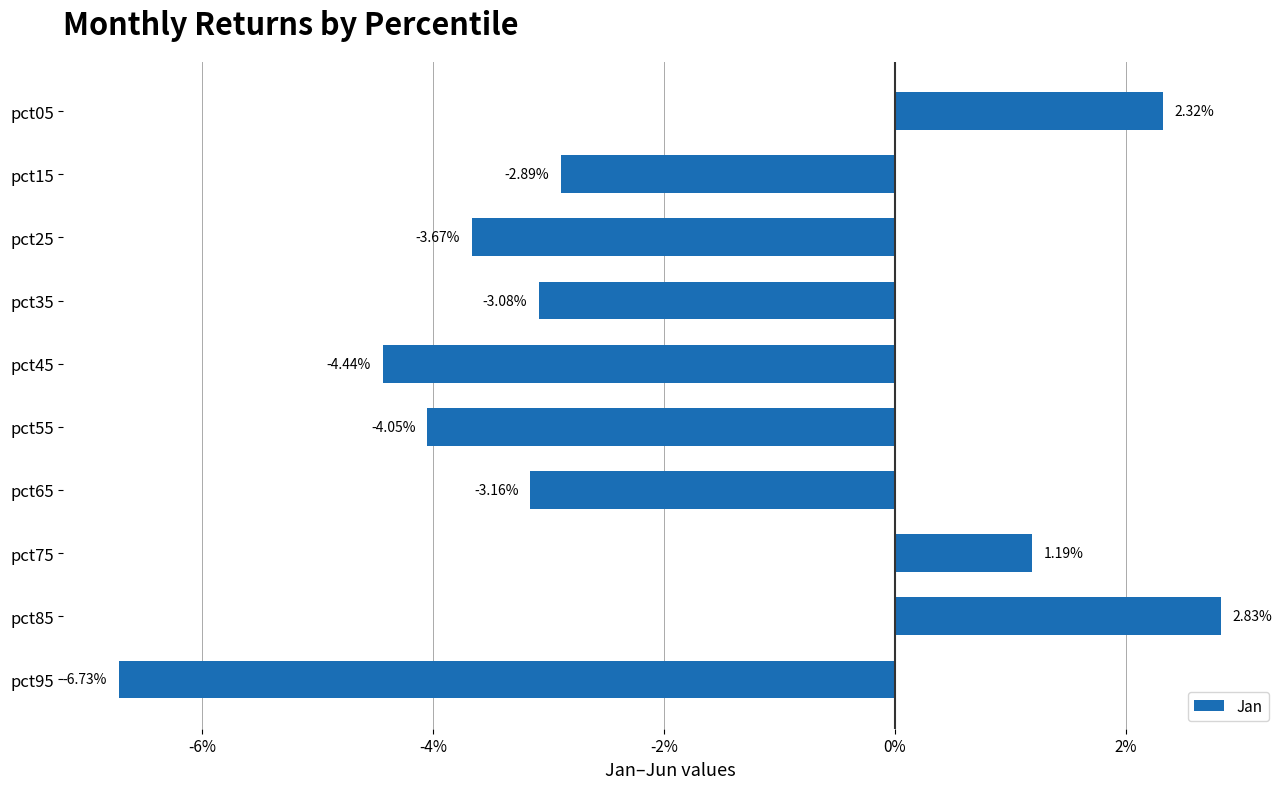

Does the chart contain any negative values?

Yes